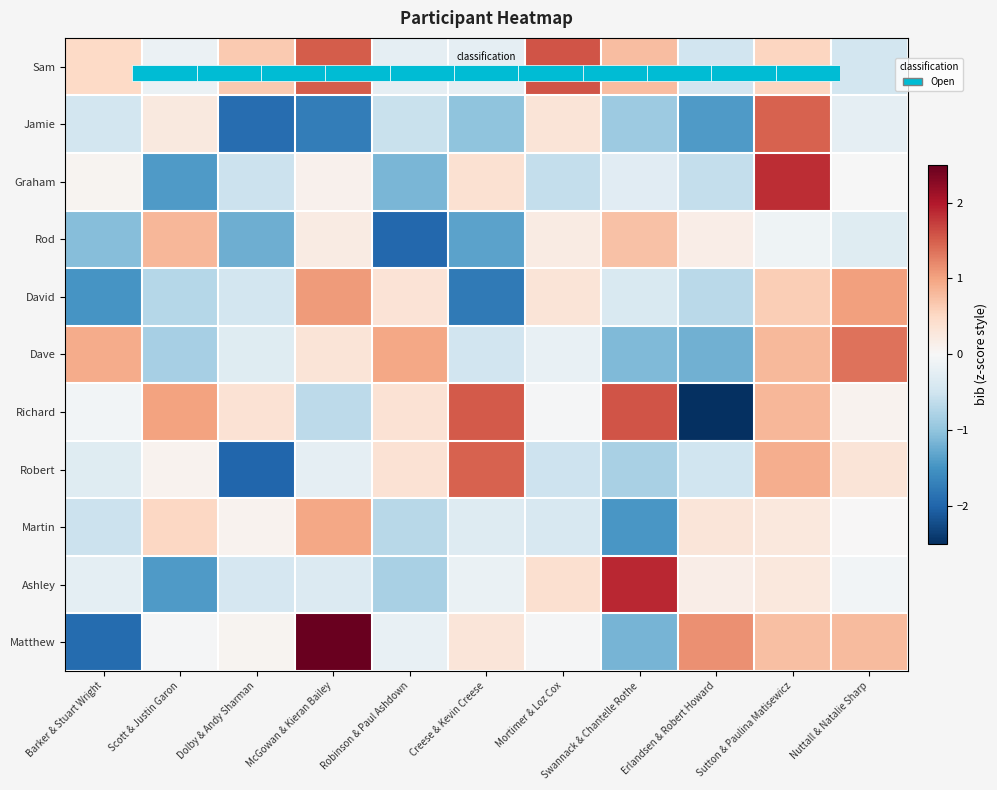

The Richard series shows -0.1 at Barker & Stuart Wright. True or false?

True